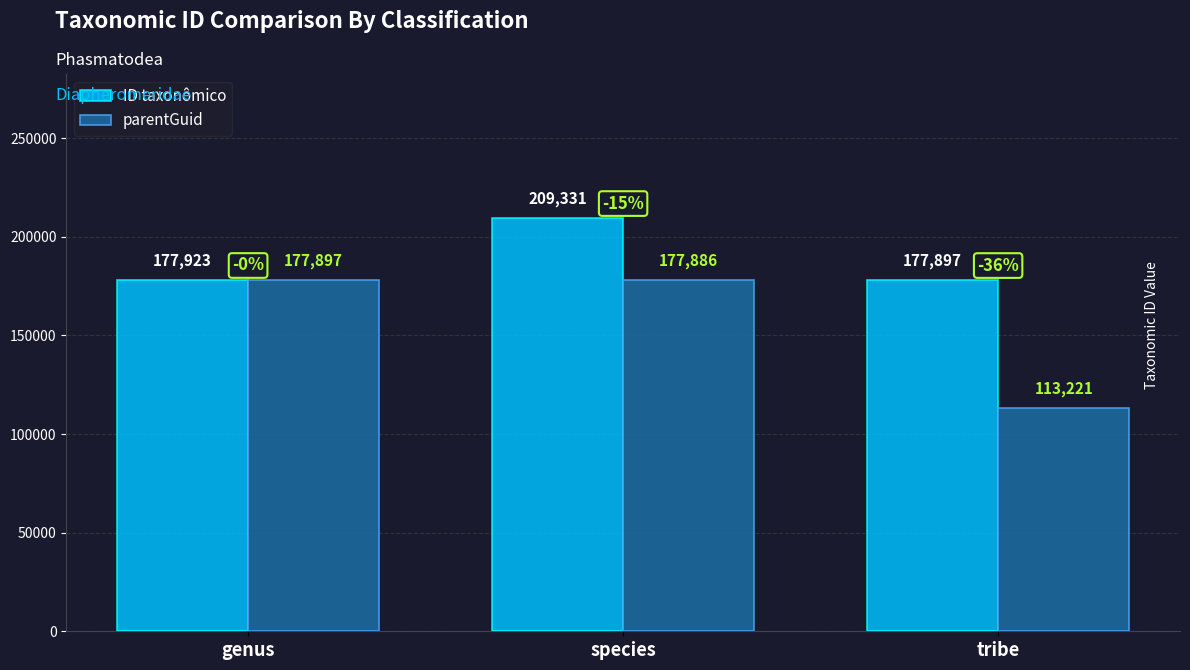

True or false: parentGuid has a value of 177897 at genus.

True